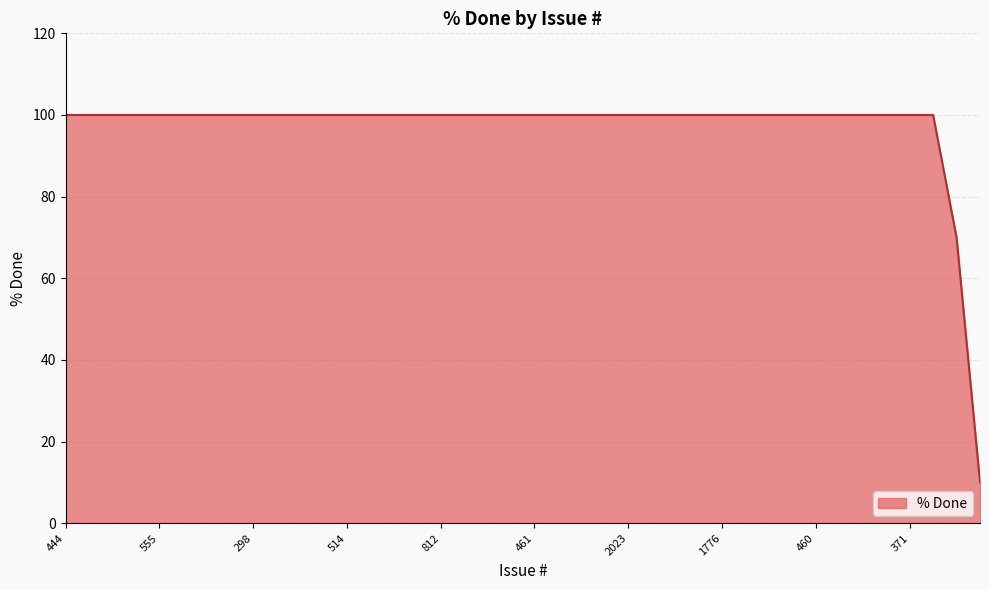

What is the difference between the maximum and minimum values?

90